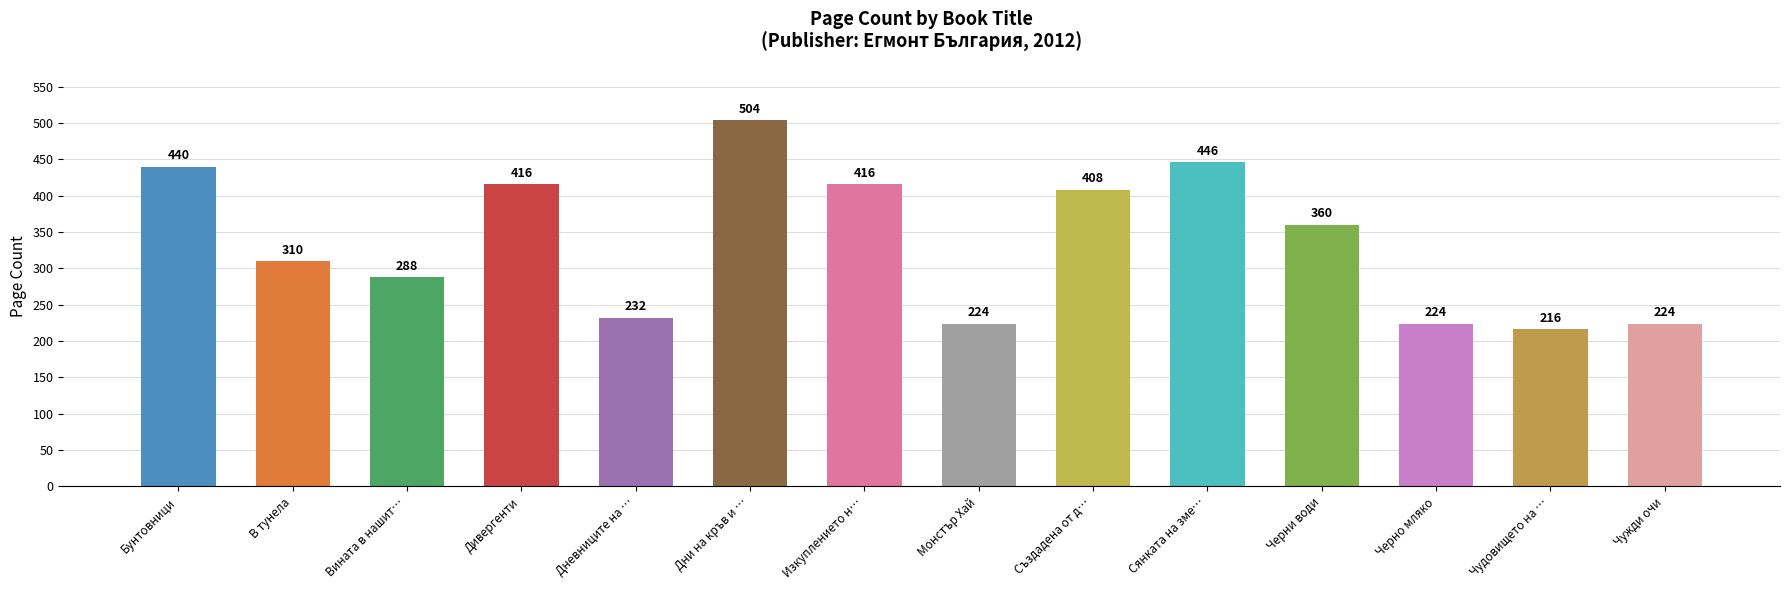

Count the number of categories in the chart.

14